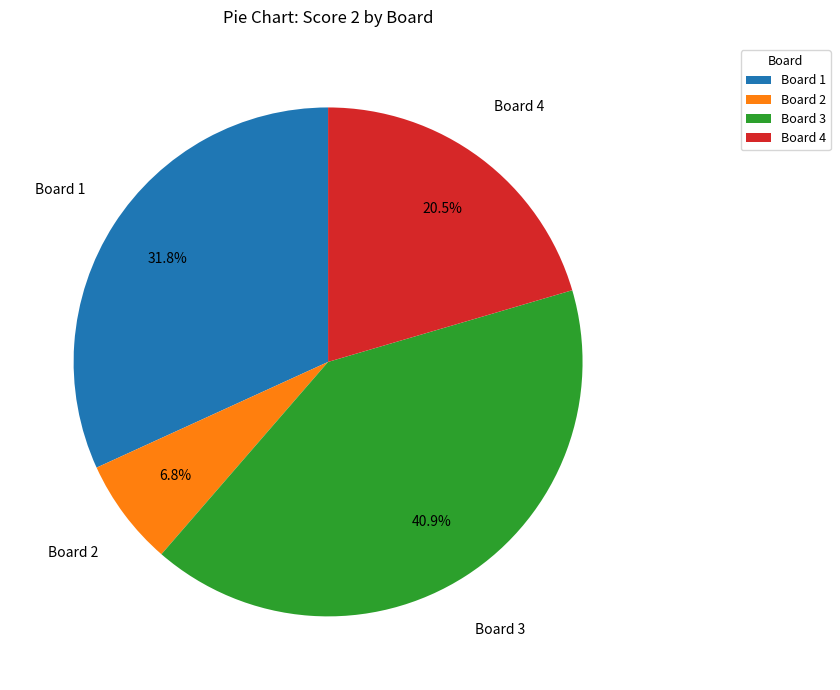

What is the largest slice in the pie chart?

Board 3